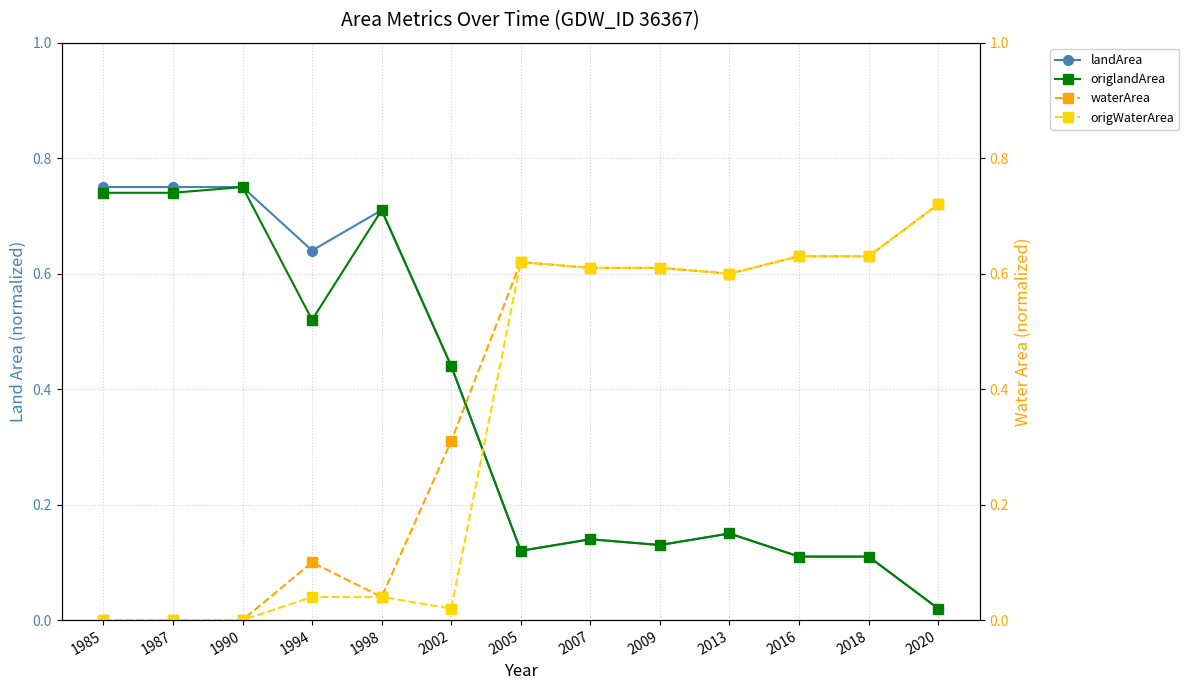

How many lines are shown in the chart?

4